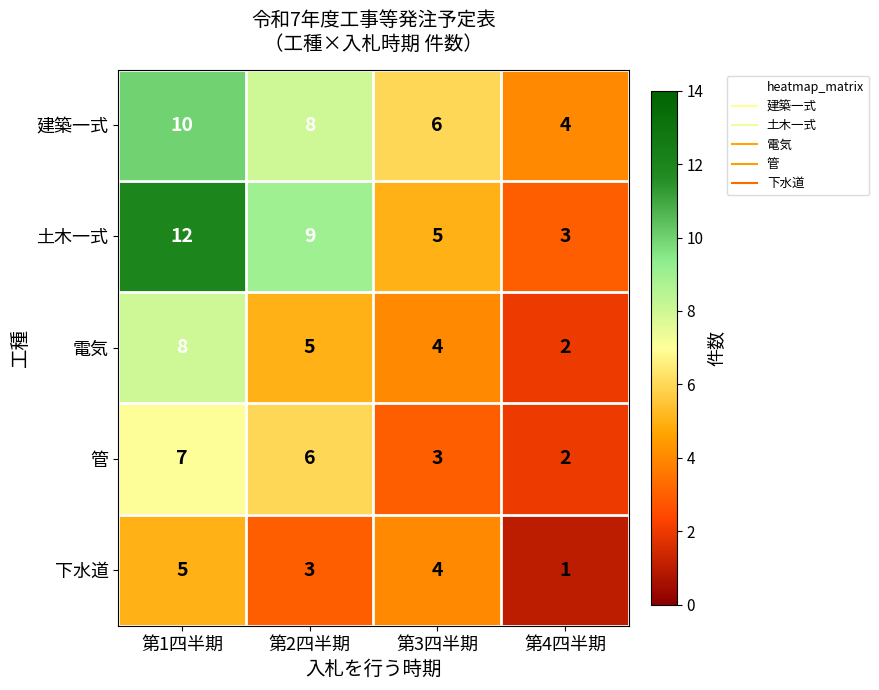

At which category is the sum across all series the highest?

第1四半期